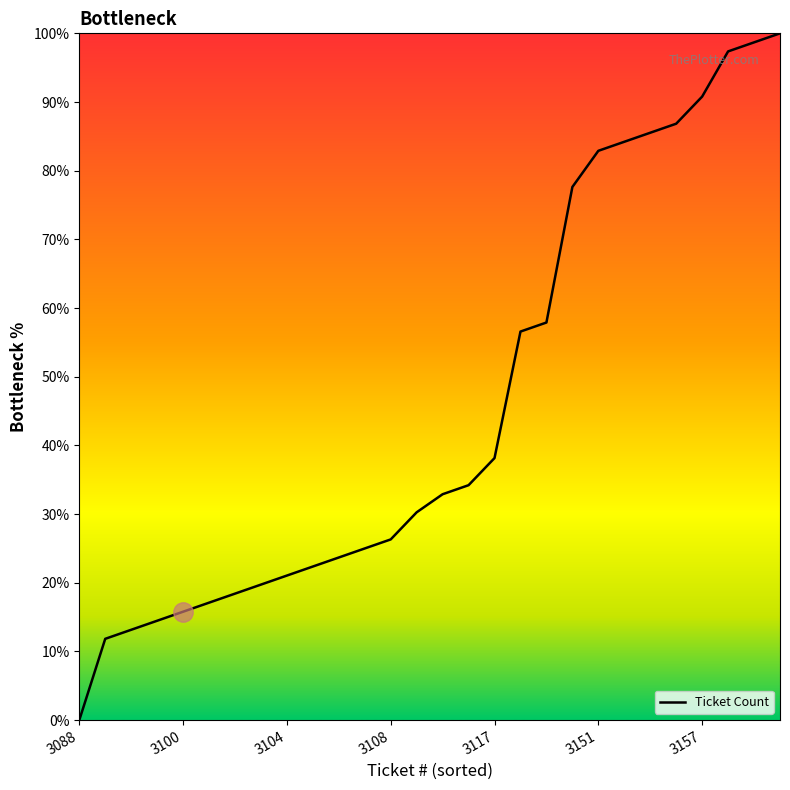

What is the maximum value shown in the chart?

100.0